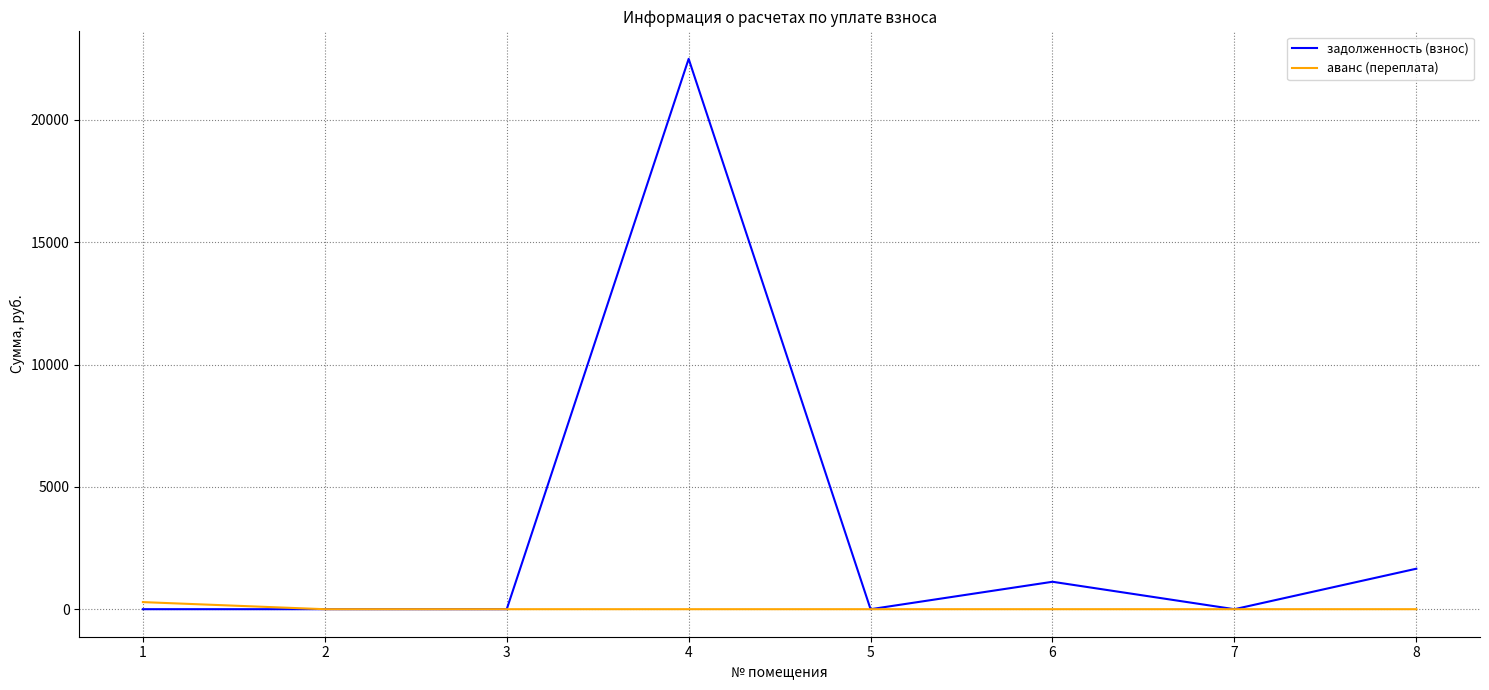

Is it true that аванс (переплата) equals 0.0 at 4?

True